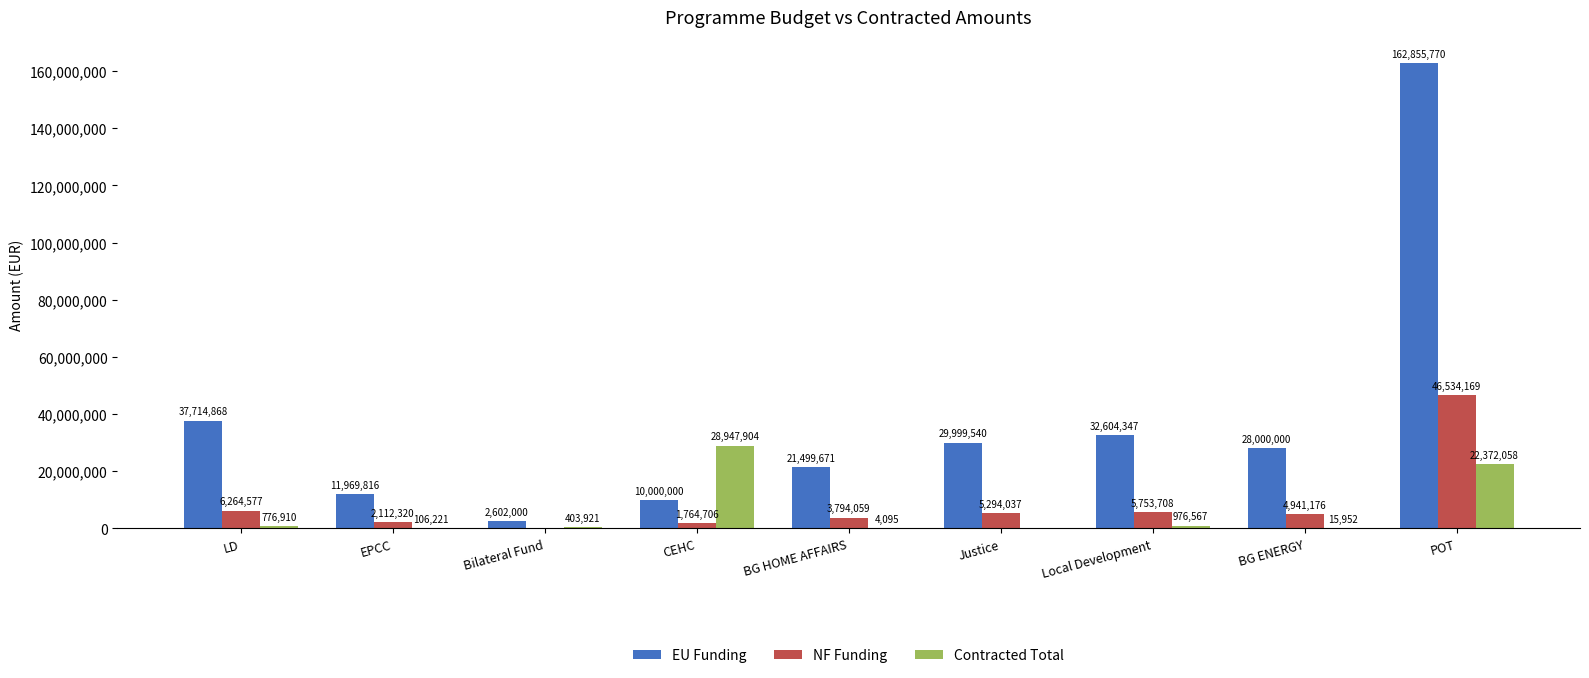

True or false: NF Funding has a value of 5294036.8 at Justice.

True